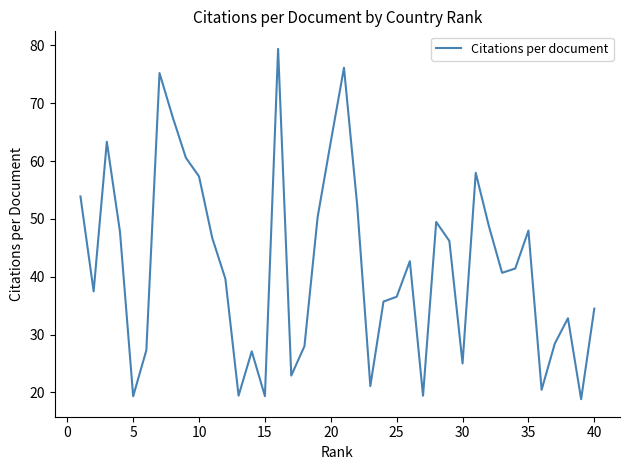

Does the chart have visible grid lines?

No